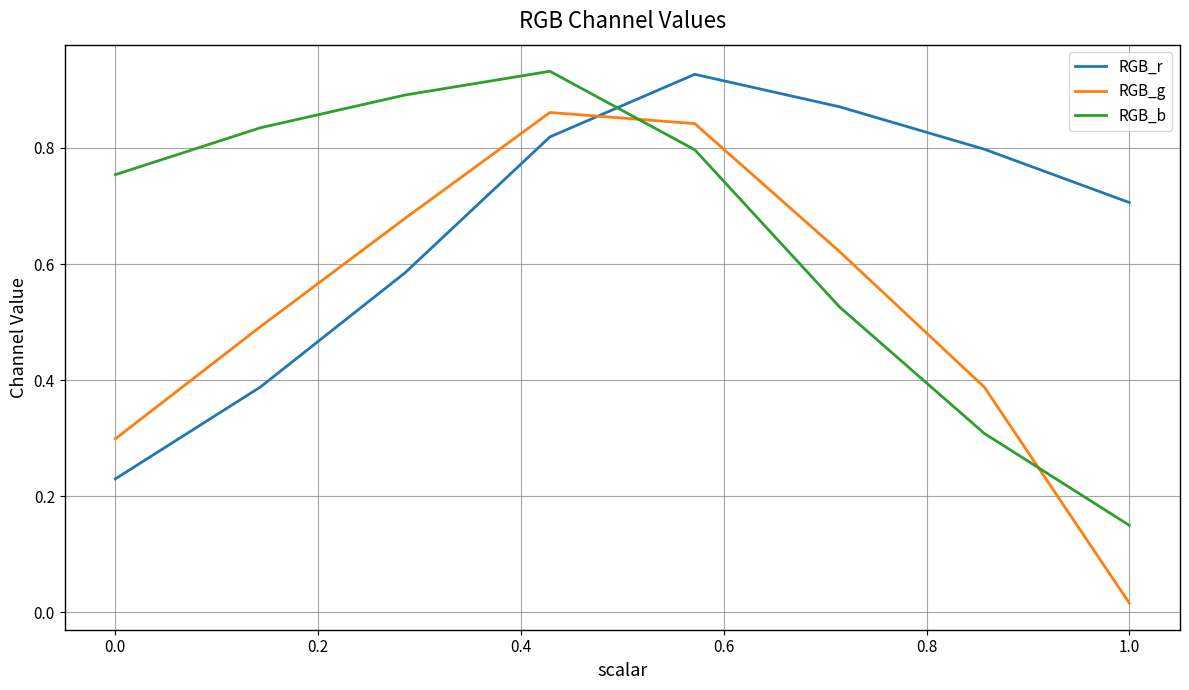

Is this an area chart (filled region under the line)?

No